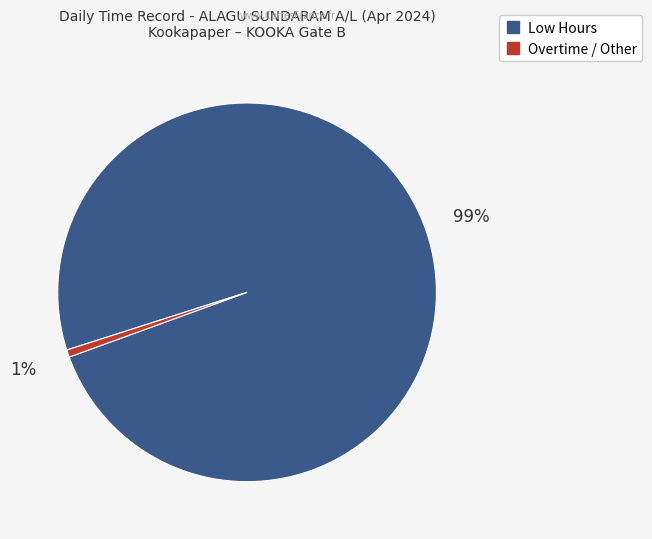

To the nearest percent, what is the average slice percentage?

50%